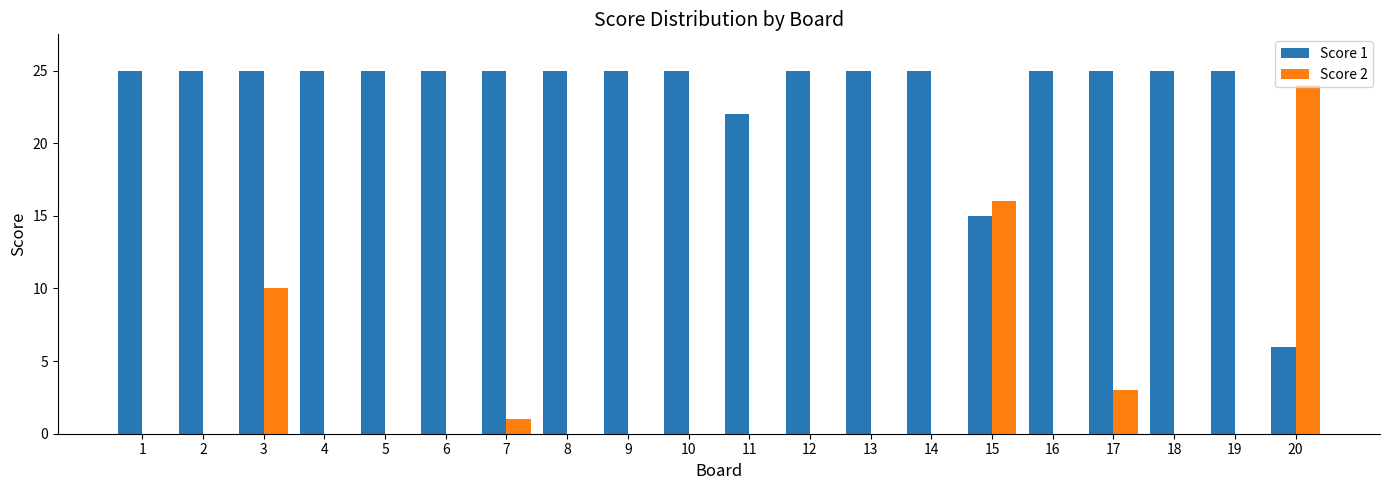

Which series has the largest total across all categories?

Score 1